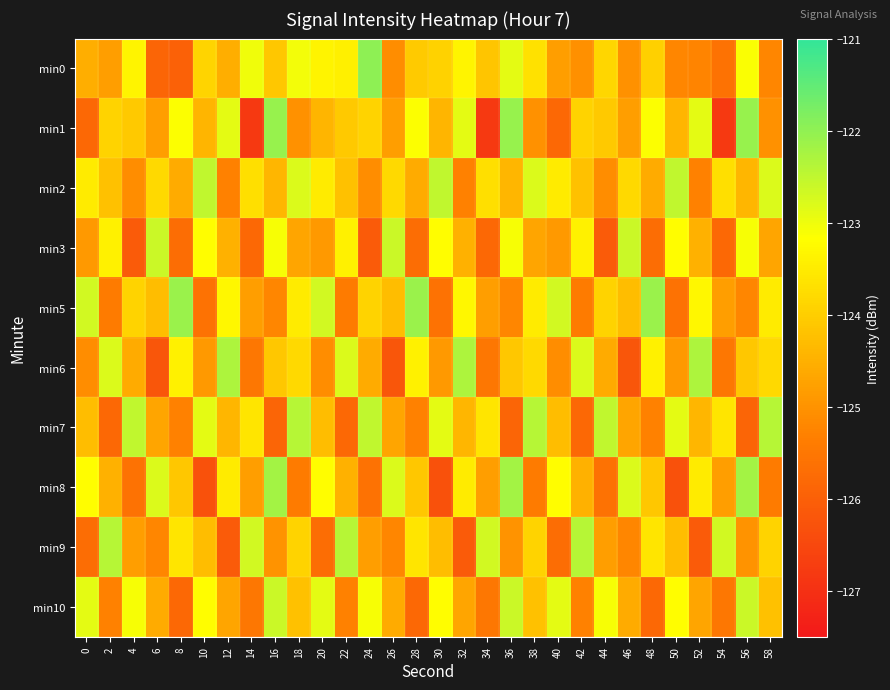

Which series has the largest range (max minus min)?

min1